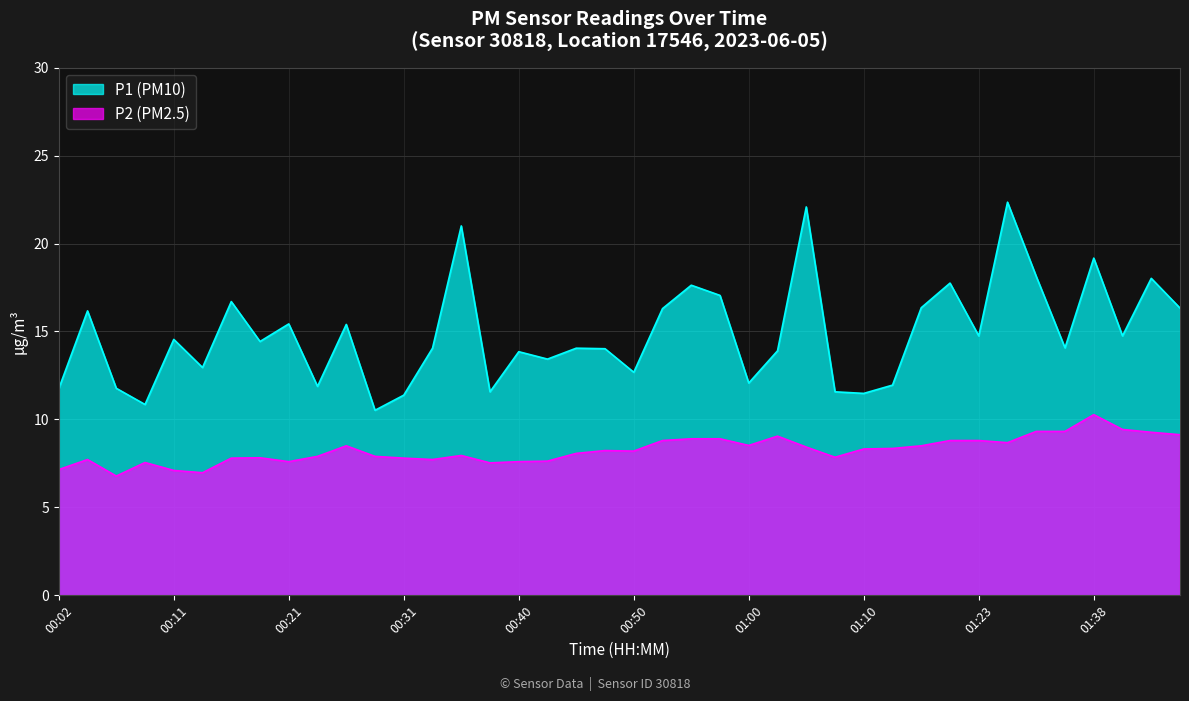

Is it true that P1 equals 10.1 at 00:53?

False